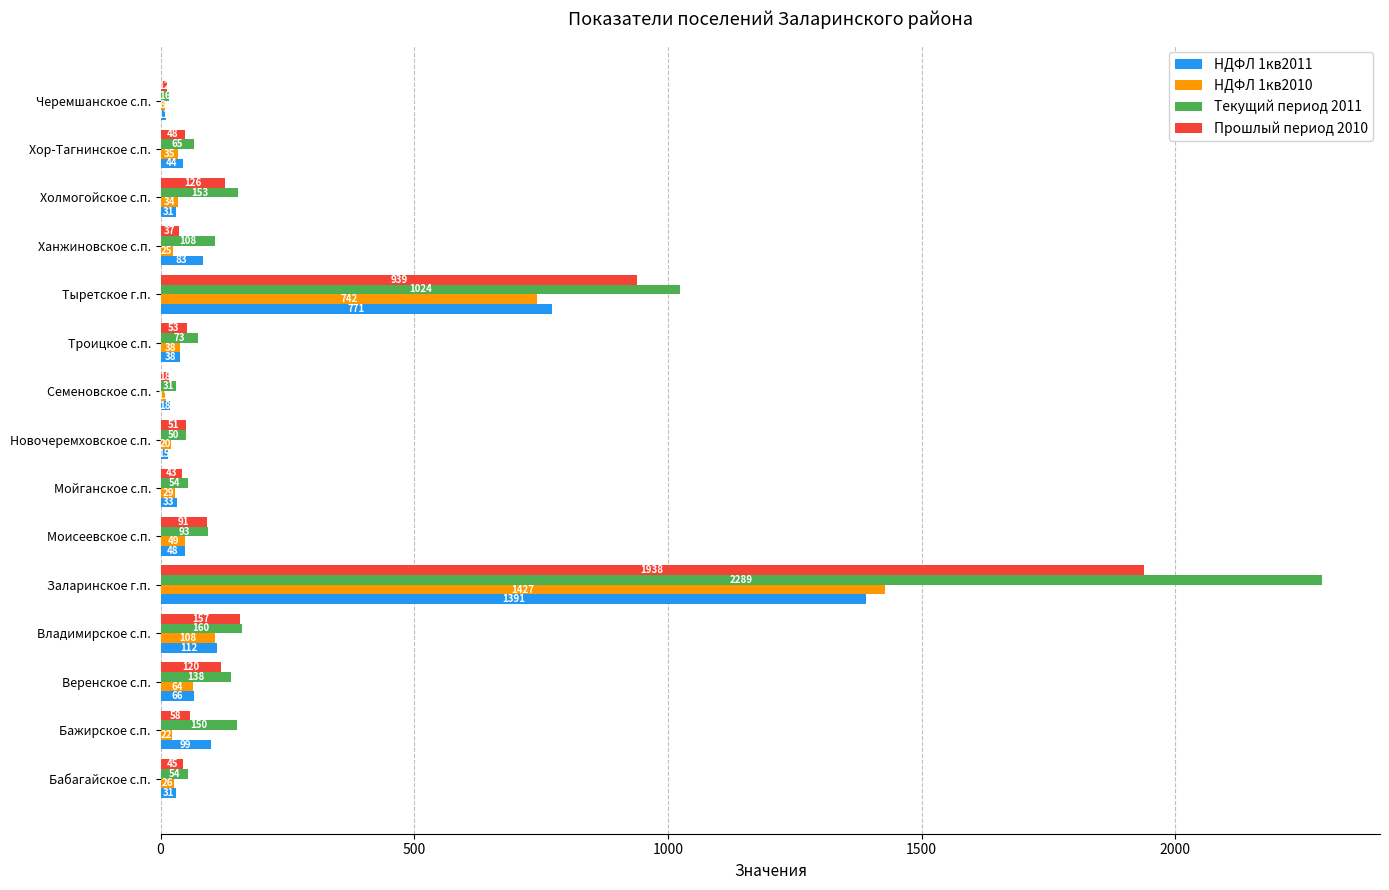

How many data points in НДФЛ 1кв2010 are less than 34?

7